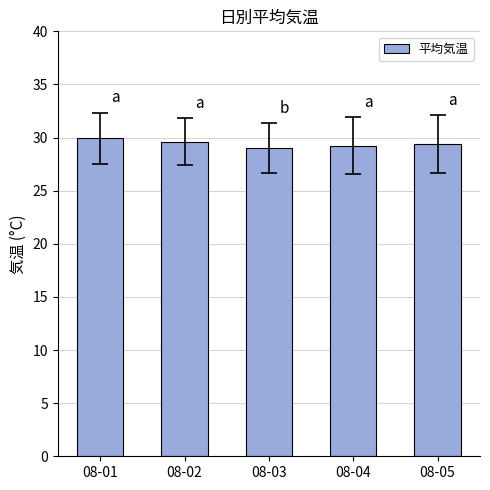

What is the change in value from 08-03 to 08-04?

+0.2